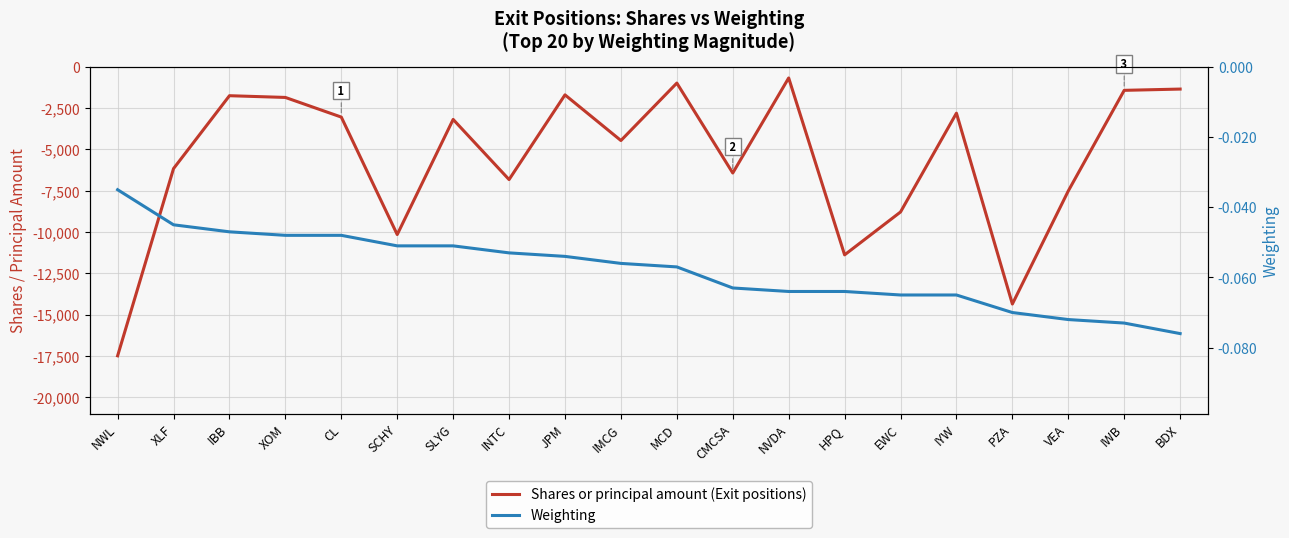

How many lines are shown in the chart?

2